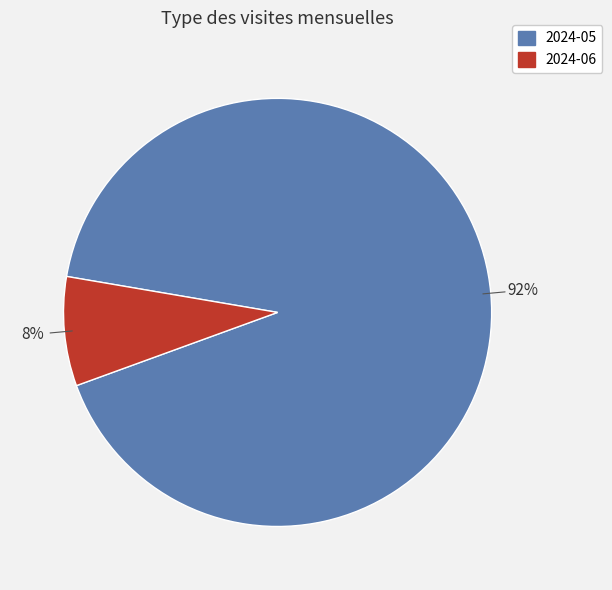

To the nearest percent, what percentage of the pie is 2024-06?

8%